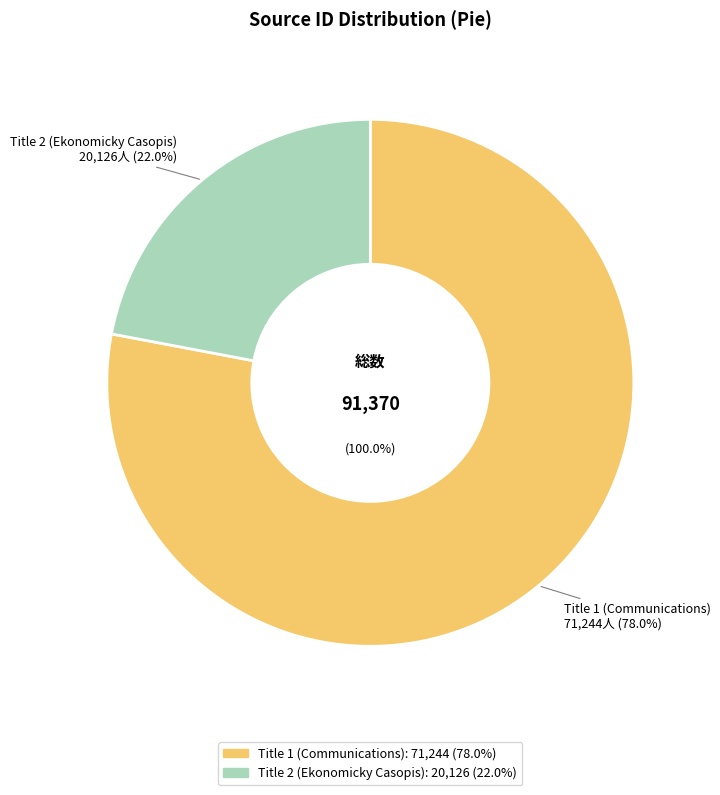

What is the change in value from Title 1 (Communications) to Title 2 (Ekonomicky Casopis)?

-51118